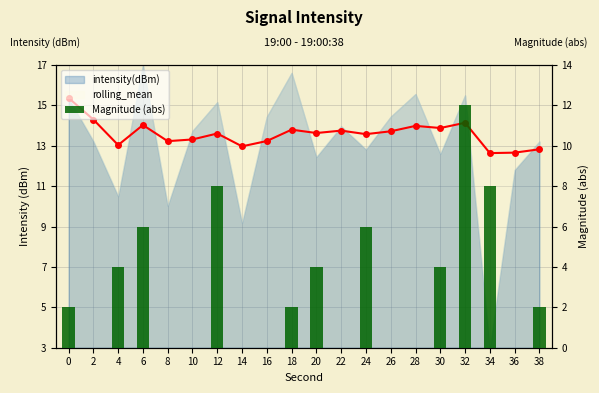

Rank the categories by value from highest to lowest.

32, 12, 34, 6, 24, 4, 20, 30, 0, 18, 38, 2, 8, 10, 14, 16, 22, 26, 28, 36